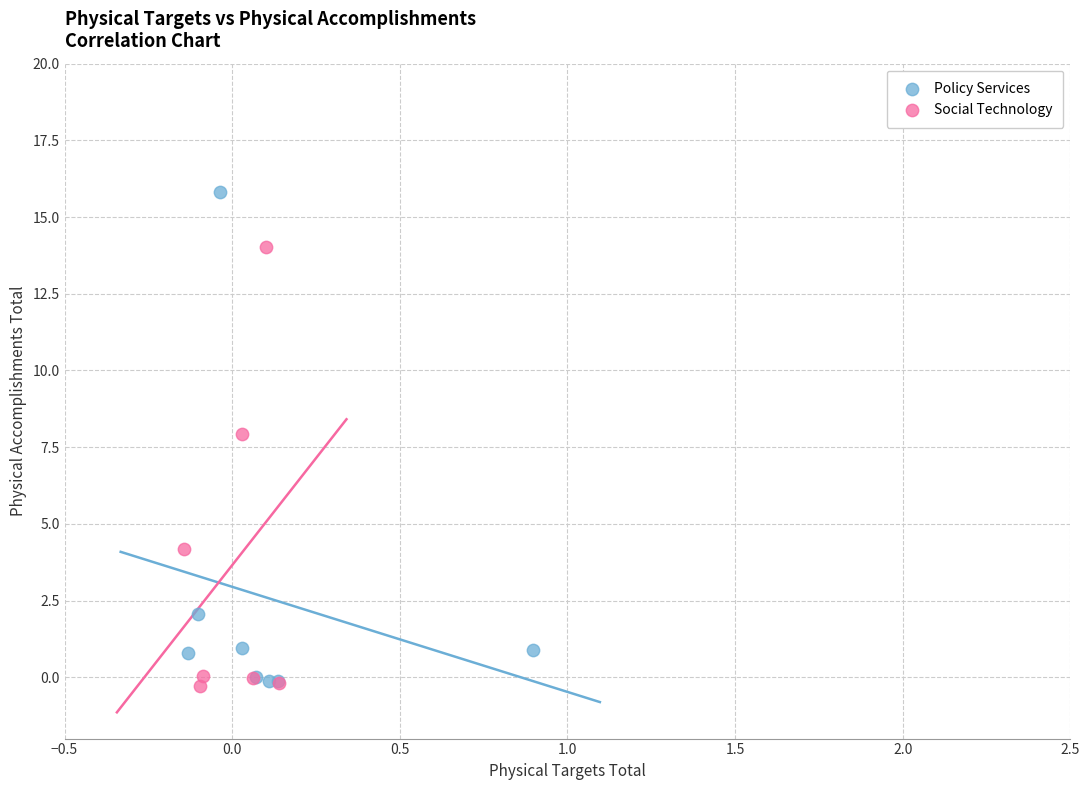

Which series has the widest spread of Y values?

Policy Services